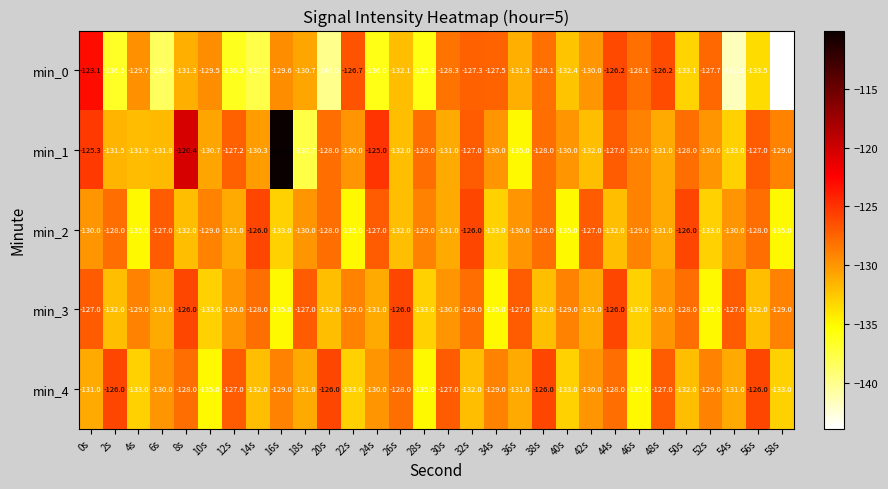

The value of min_2 at 14s is -126.0. True or false?

True